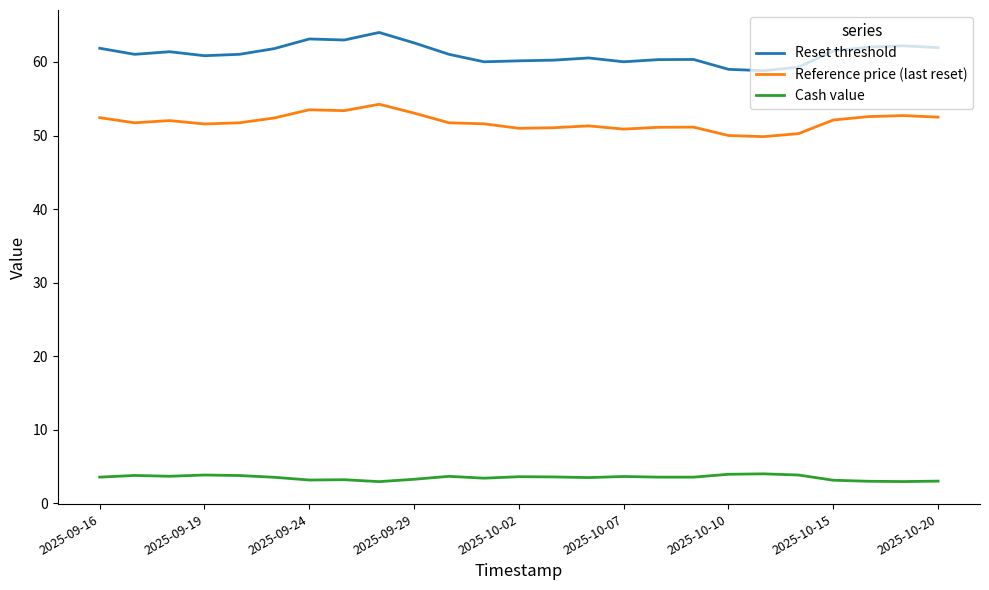

What is the difference between the maximum and minimum values in the Reset threshold series?

5.2